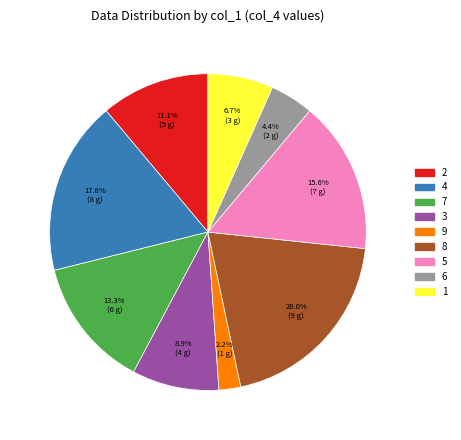

Is there a majority slice in this chart?

No